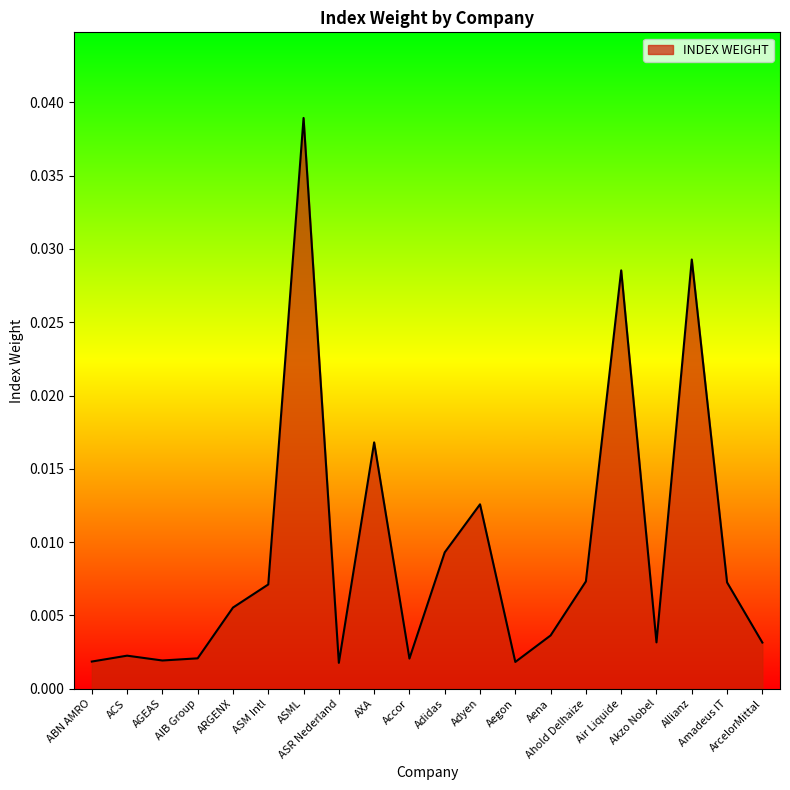

Does the chart have visible grid lines?

No